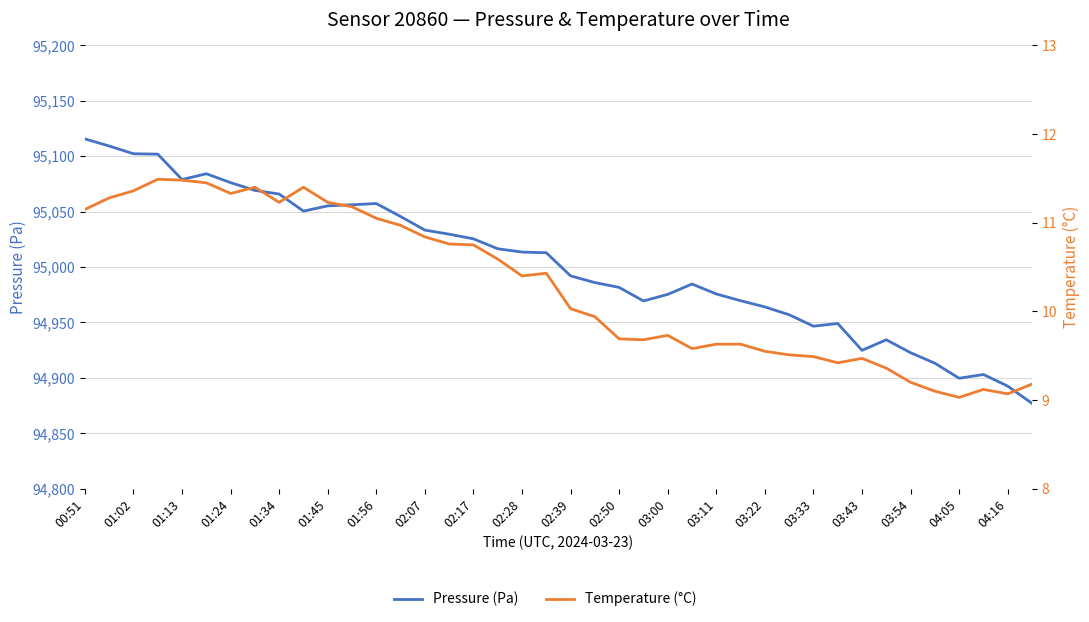

Which series has the largest total across all categories?

Pressure (Pa)